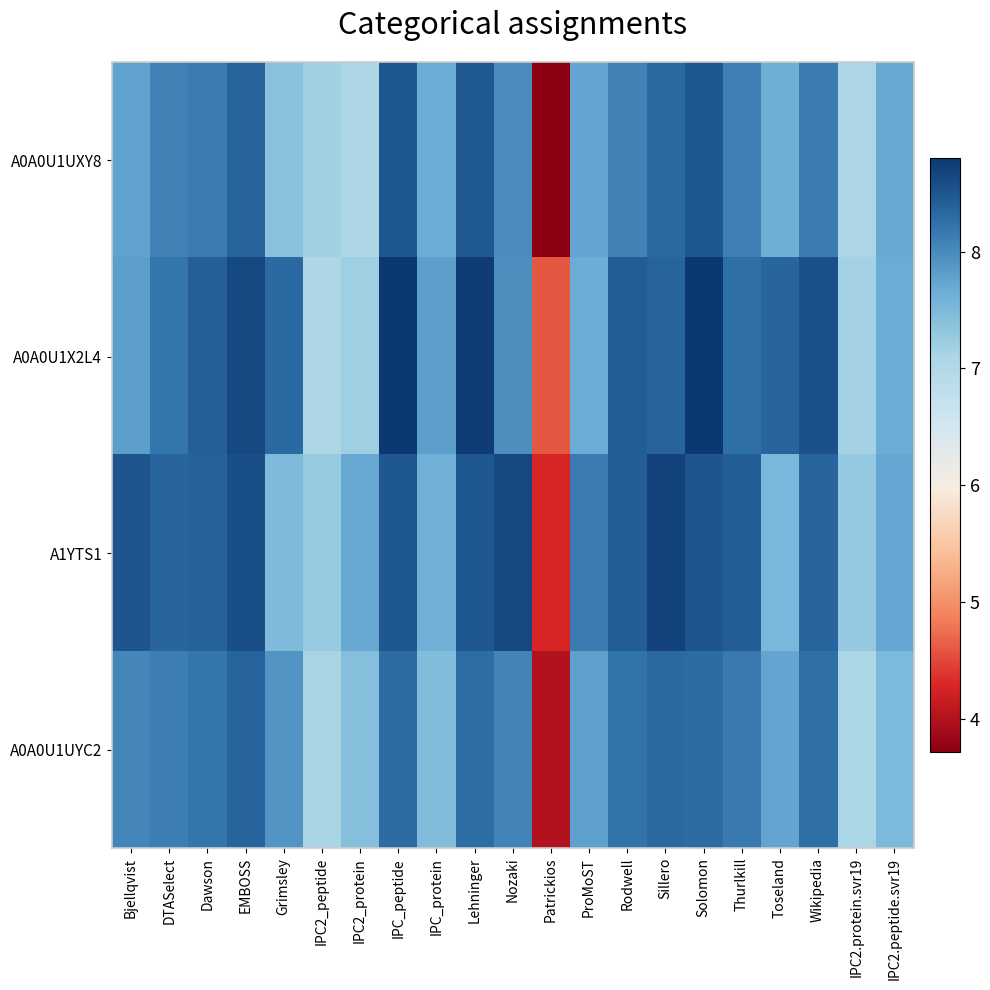

Reading left to right, transcribe all the data shown in this chart.

A0A0U1UXY8: Bjellqvist=7.8	DTASelect=8.1	Dawson=8.1	EMBOSS=8.4	Grimsley=7.4	IPC2_peptide=7.2	IPC2_protein=7.0	IPC_peptide=8.5	IPC_protein=7.7	Lehninger=8.5	Nozaki=8.0	Patrickios=3.7	ProMoST=7.7	Rodwell=8.1	Sillero=8.3	Solomon=8.5	Thurlkill=8.1	Toseland=7.6	Wikipedia=8.1	IPC2.protein.svr19=7.1	IPC2.peptide.svr19=7.7
A0A0U1X2L4: Bjellqvist=7.8	DTASelect=8.2	Dawson=8.4	EMBOSS=8.6	Grimsley=8.3	IPC2_peptide=7.0	IPC2_protein=7.2	IPC_peptide=8.8	IPC_protein=7.8	Lehninger=8.8	Nozaki=8.0	Patrickios=4.6	ProMoST=7.7	Rodwell=8.4	Sillero=8.4	Solomon=8.8	Thurlkill=8.2	Toseland=8.3	Wikipedia=8.6	IPC2.protein.svr19=7.2	IPC2.peptide.svr19=7.7
A1YTS1: Bjellqvist=8.5	DTASelect=8.4	Dawson=8.4	EMBOSS=8.6	Grimsley=7.5	IPC2_peptide=7.3	IPC2_protein=7.7	IPC_peptide=8.5	IPC_protein=7.6	Lehninger=8.5	Nozaki=8.6	Patrickios=4.3	ProMoST=8.1	Rodwell=8.4	Sillero=8.7	Solomon=8.5	Thurlkill=8.4	Toseland=7.5	Wikipedia=8.4	IPC2.protein.svr19=7.3	IPC2.peptide.svr19=7.7
A0A0U1UYC2: Bjellqvist=8.0	DTASelect=8.1	Dawson=8.2	EMBOSS=8.4	Grimsley=7.9	IPC2_peptide=7.1	IPC2_protein=7.4	IPC_peptide=8.3	IPC_protein=7.5	Lehninger=8.3	Nozaki=8.1	Patrickios=4.0	ProMoST=7.8	Rodwell=8.2	Sillero=8.3	Solomon=8.3	Thurlkill=8.2	Toseland=7.7	Wikipedia=8.2	IPC2.protein.svr19=7.1	IPC2.peptide.svr19=7.5